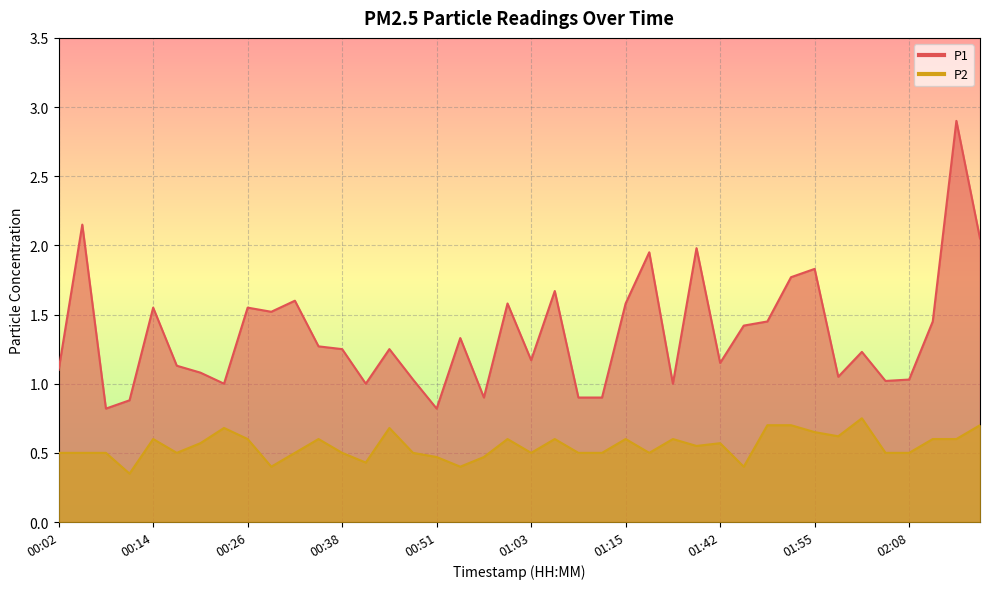

True or false: P1 has a value of 0.9 at 01:09.

True